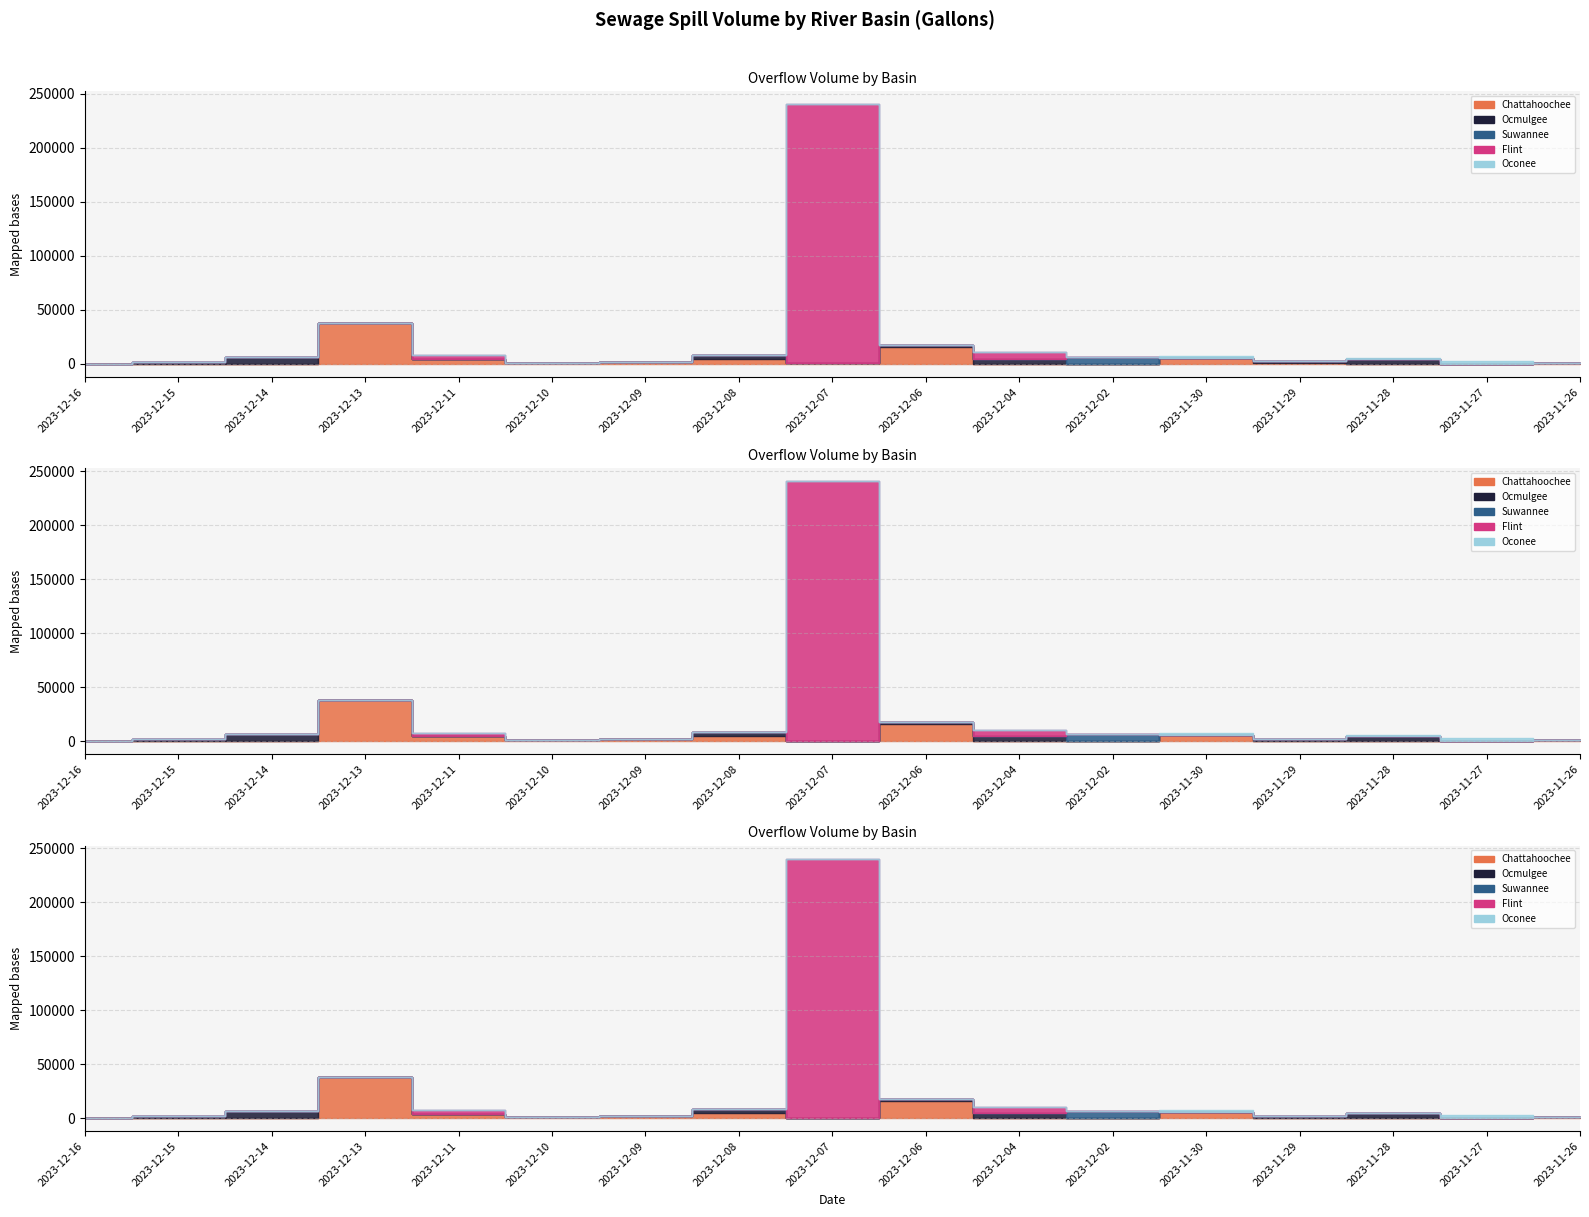

At which category is the sum across all series the highest?

2023-12-07